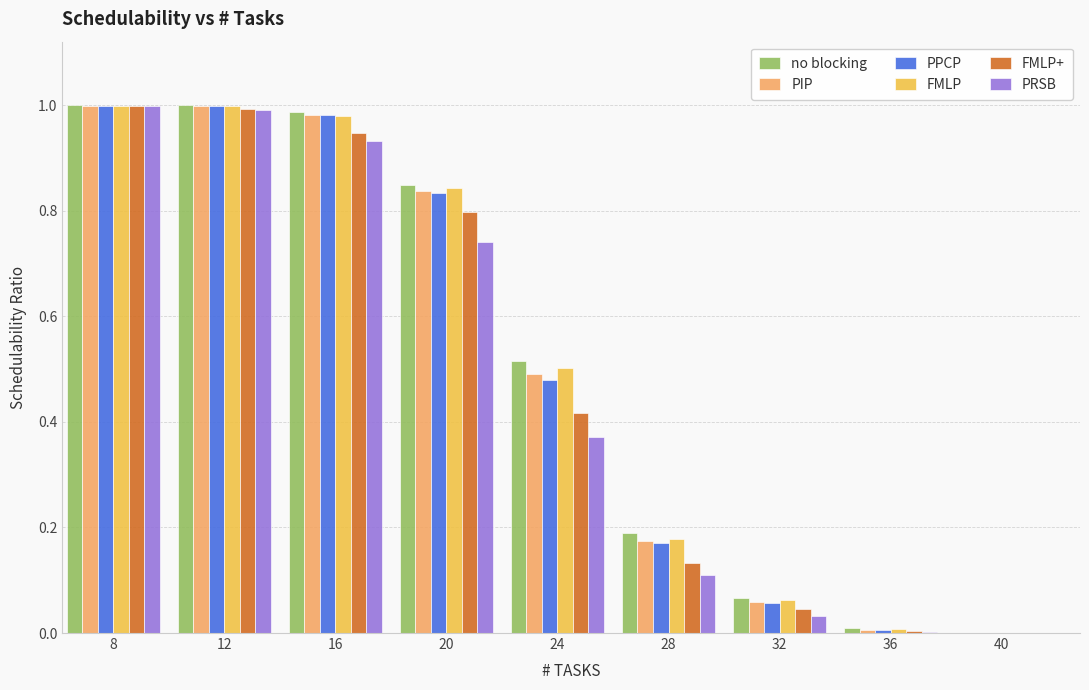

What is the sum of all FMLP+ values?

4.3